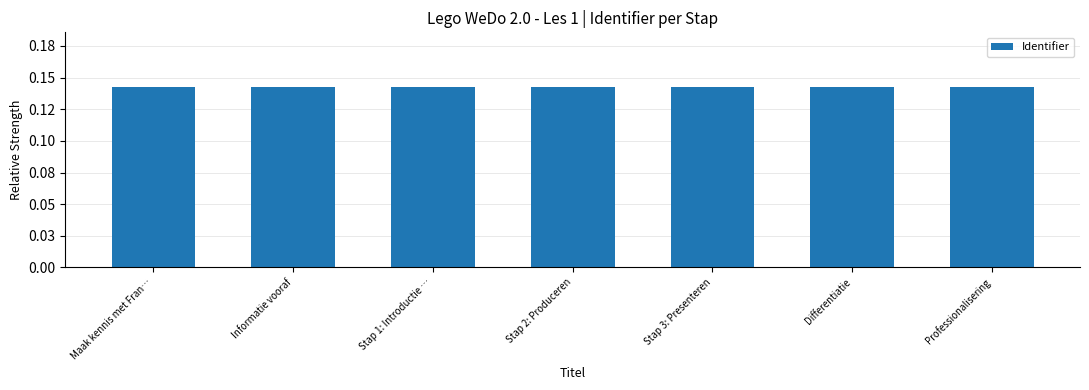

What position from the right is Differentiatie?

2